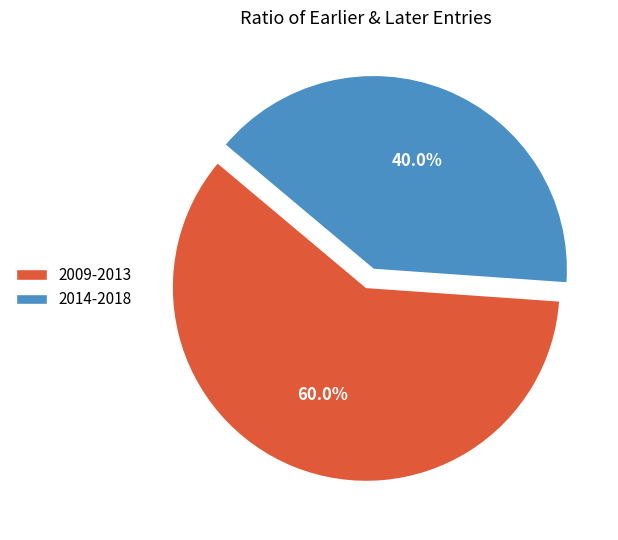

How many segments does this pie chart have?

2